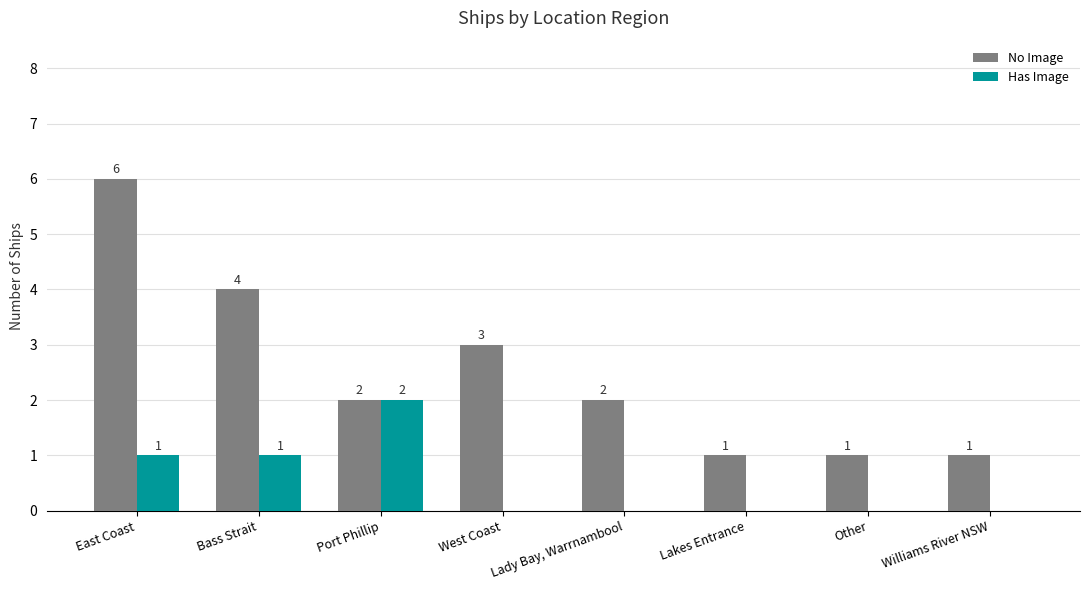

What is the sum of the Has Image values at Port Phillip and West Coast?

2